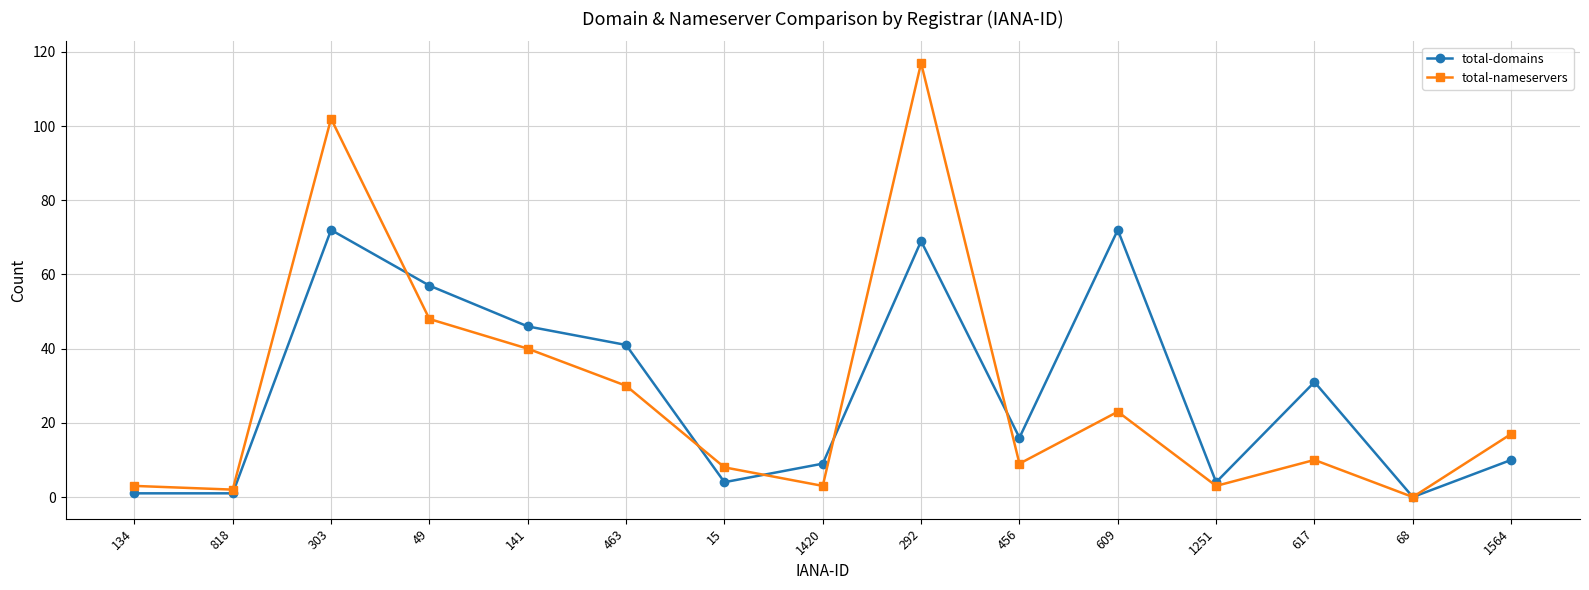

What is the sum of all total-nameservers values?

415